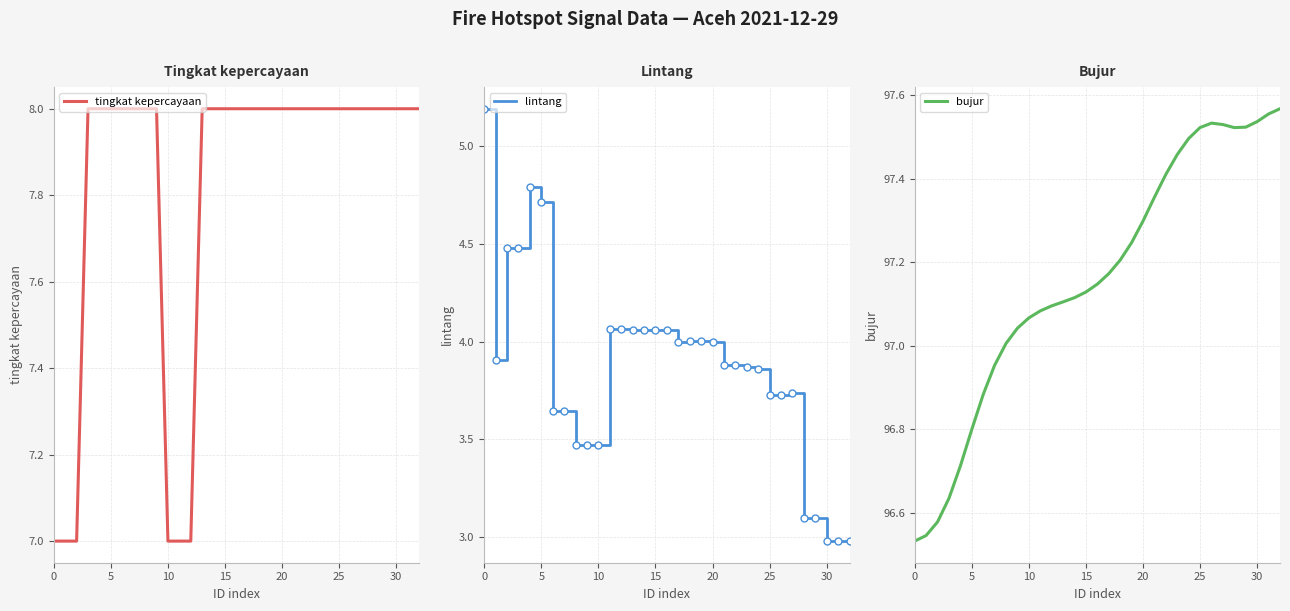

What is the highest value of the tingkat kepercayaan series?

8